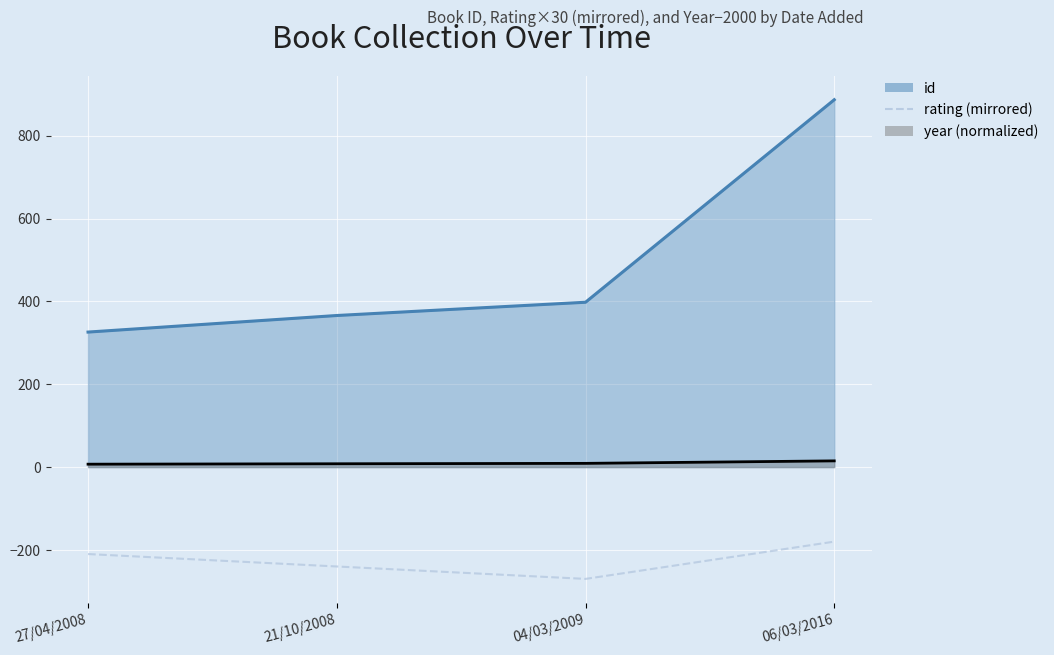

At which category does the data reach its first local valley?

04/03/2009